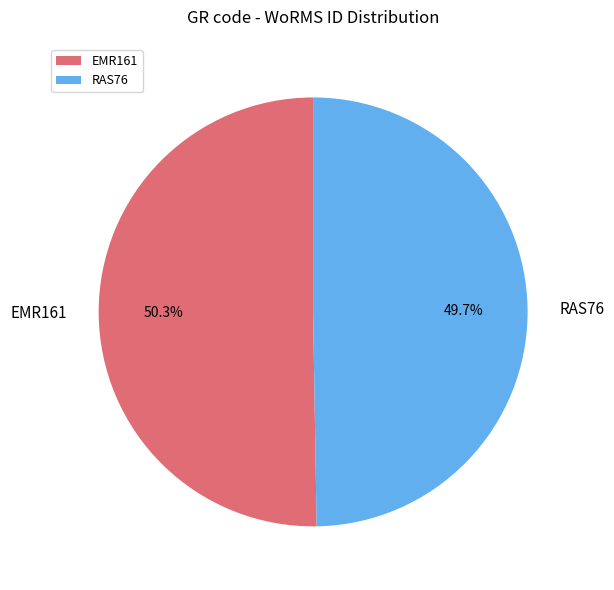

What percentage is the RAS76 slice, to the nearest percent?

50%